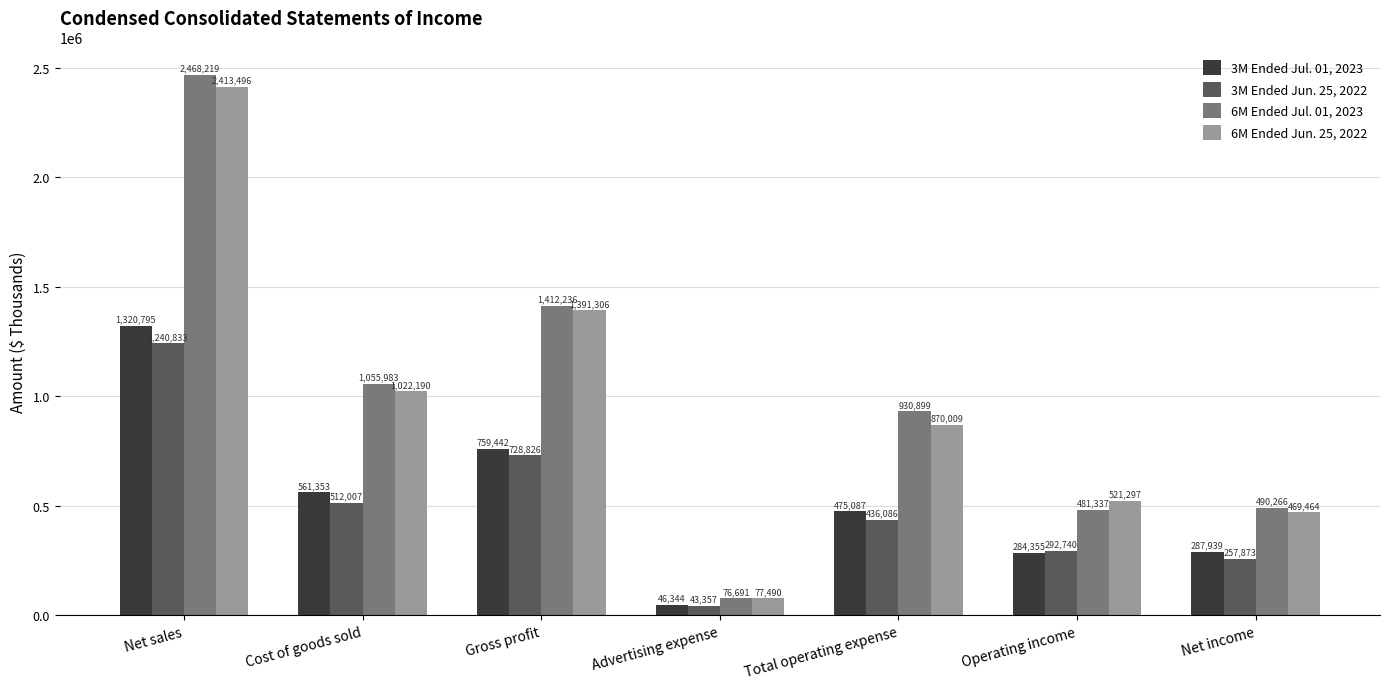

What position from the right is Net income?

1